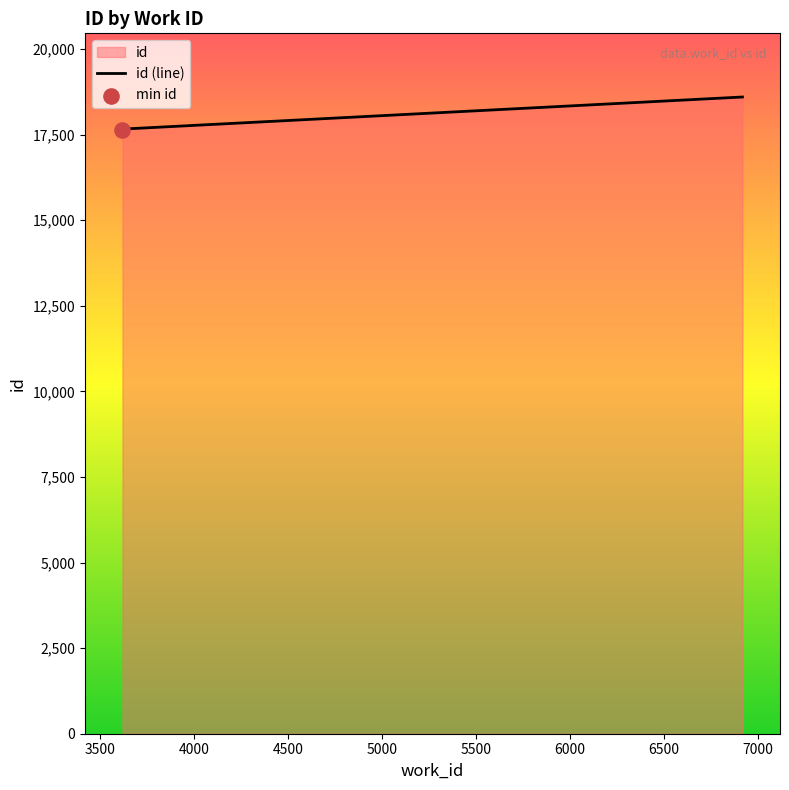

Which has a higher value, 3617 or 3617?

3617